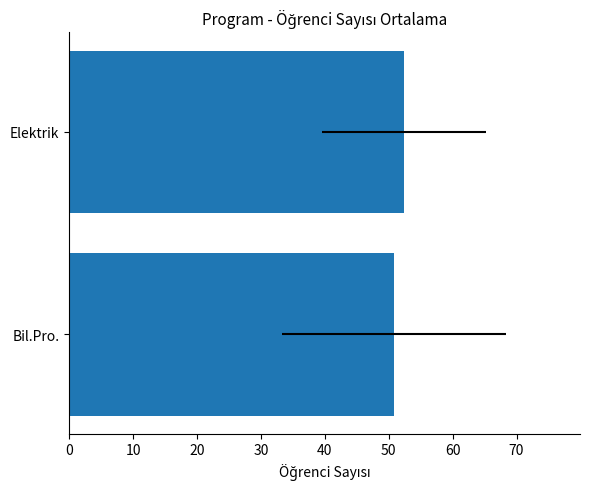

Is it true that the value at Bil.Pro. is 67.1?

False